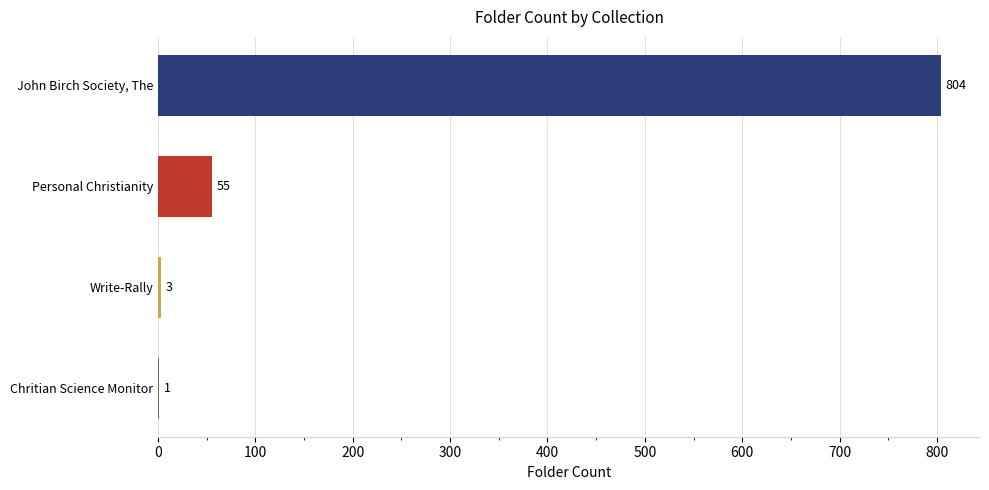

What is the change in value from Personal Christianity to Write-Rally?

-52